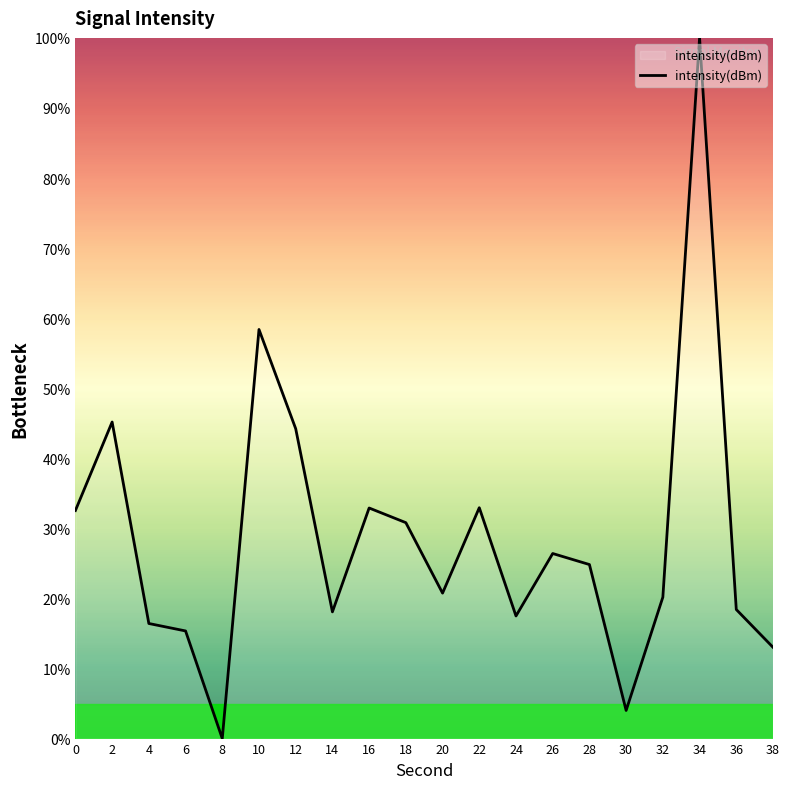

What is the difference between the maximum and minimum values?

100.0